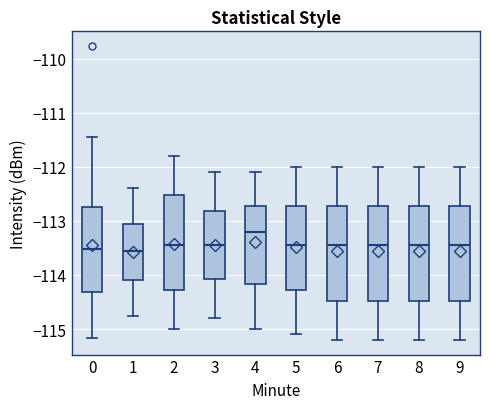

Reading left to right, transcribe this box plot: for each box, give where its median line is, the range the box spans, and where its two whiskers end, as read against the y-axis. The values are not printed on the chart, so give them approximately, as read against the axis.

0: median -113.5, box -114.3 to -112.7, whiskers -115.2 to -111.4
1: median -113.5, box -114.1 to -113.1, whiskers -114.8 to -112.4
2: median -113.4, box -114.3 to -112.5, whiskers -115.0 to -111.8
3: median -113.4, box -114.1 to -112.8, whiskers -114.8 to -112.1
4: median -113.2, box -114.2 to -112.7, whiskers -115.0 to -112.1
5: median -113.4, box -114.3 to -112.7, whiskers -115.1 to -112.0
6: median -113.4, box -114.5 to -112.7, whiskers -115.2 to -112.0
7: median -113.4, box -114.5 to -112.7, whiskers -115.2 to -112.0
8: median -113.4, box -114.5 to -112.7, whiskers -115.2 to -112.0
9: median -113.4, box -114.5 to -112.7, whiskers -115.2 to -112.0